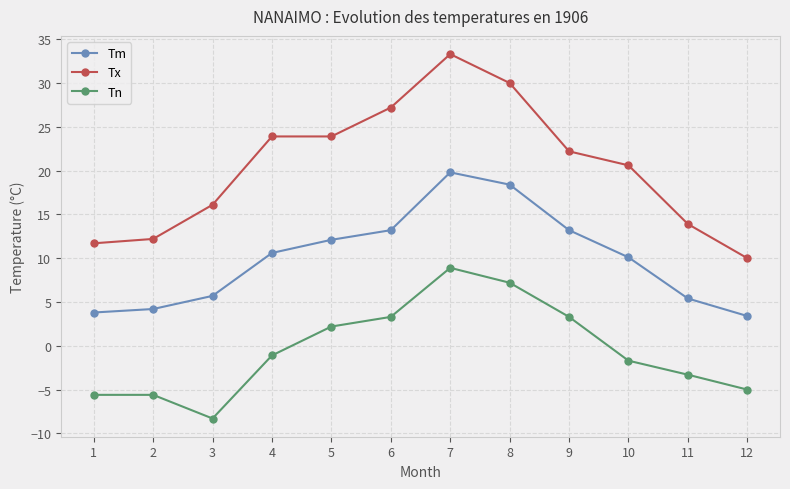

What is the maximum value shown in the chart?

33.3